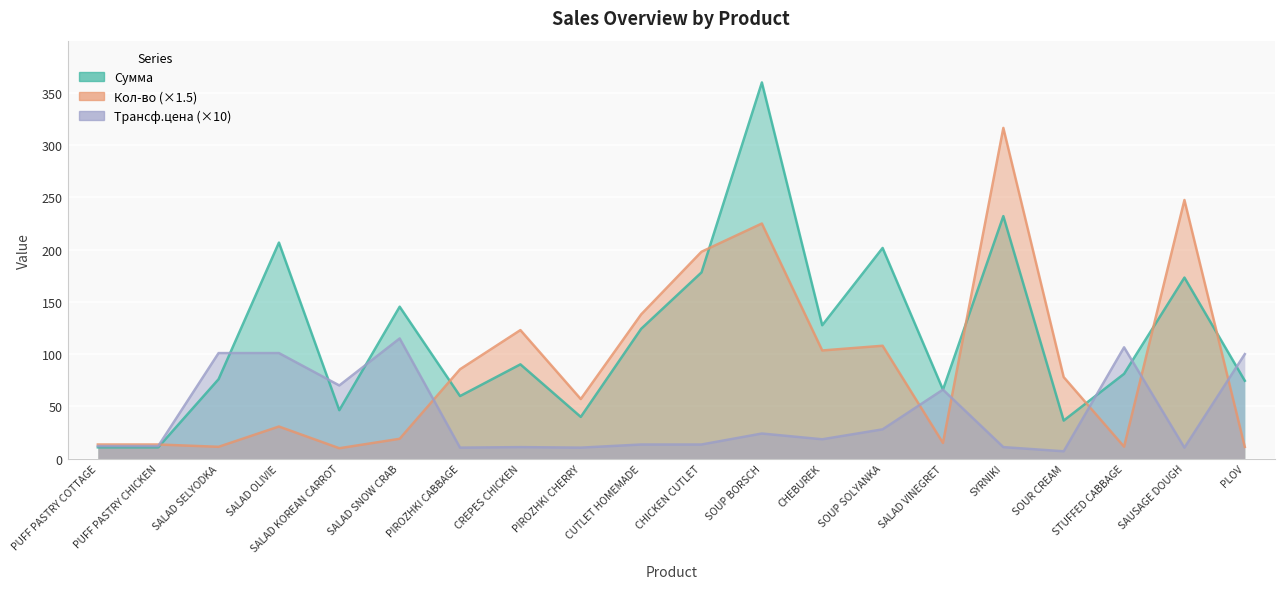

Count the number of categories in the chart.

20